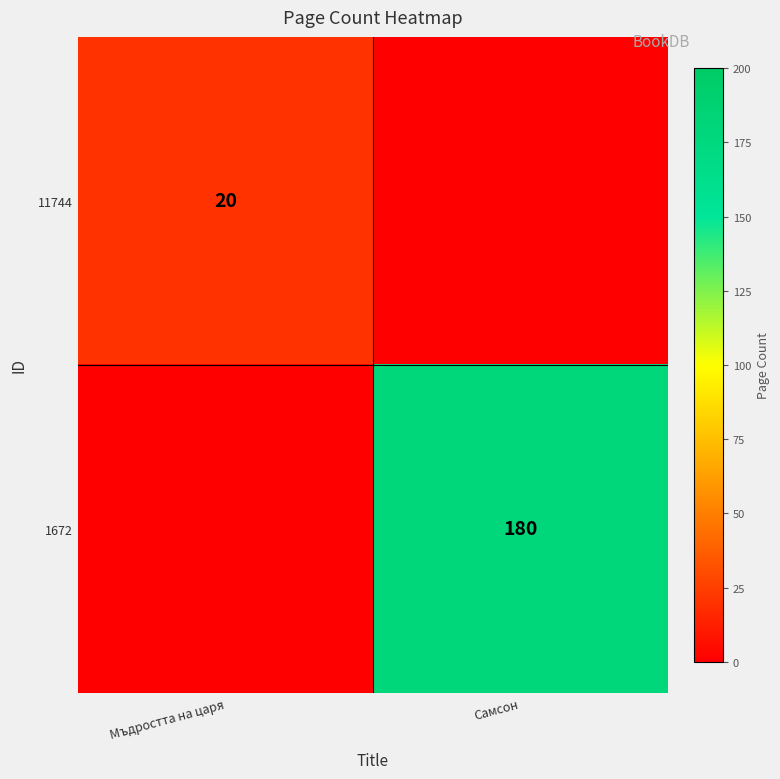

The value of 11744 at Мъдростта на царя is 20. True or false?

True